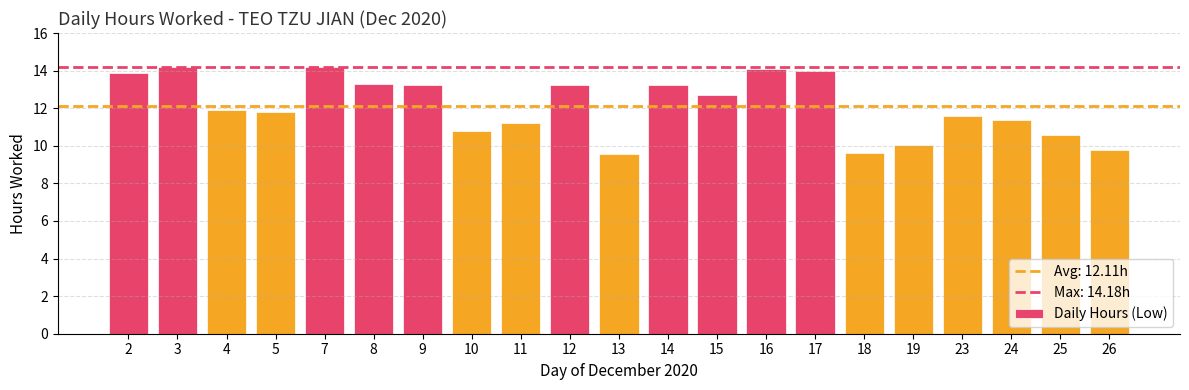

What is the maximum value shown in the chart?

14.2